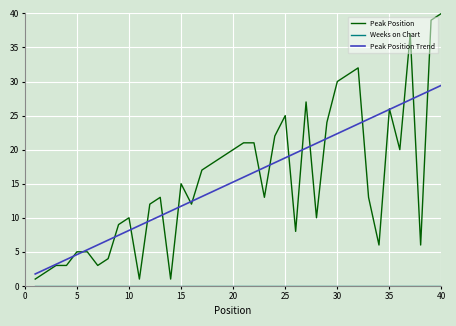

Count the number of data series in this chart.

3